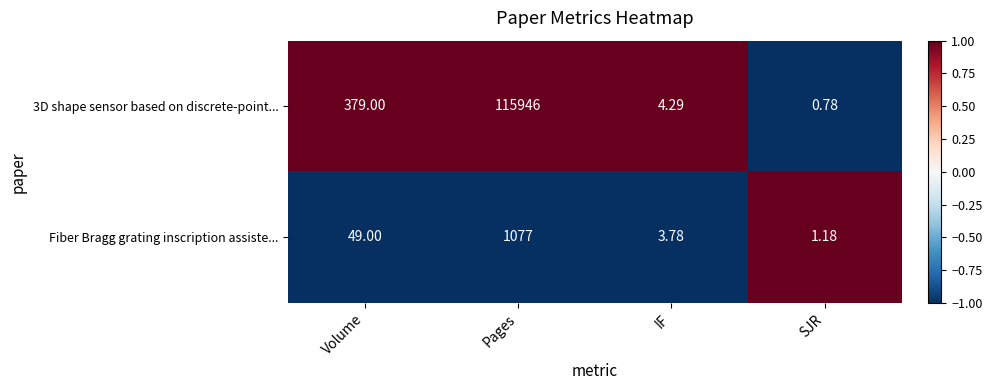

Rank the categories by Fiber Bragg grating inscription assiste... value from highest to lowest.

Pages, Volume, IF, SJR